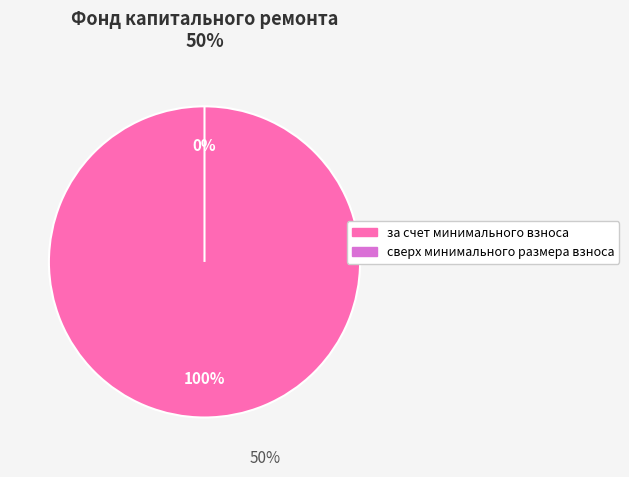

What is the majority slice?

за счет минимального взноса